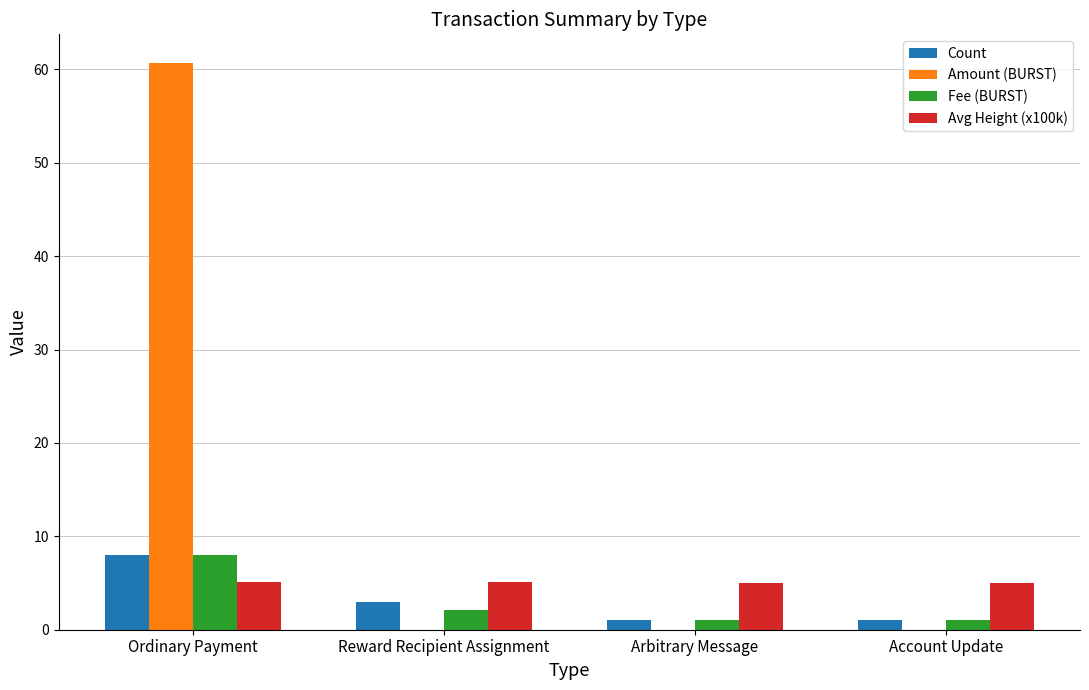

Is it true that Amount (BURST) equals 33.0 at Reward Recipient Assignment?

False